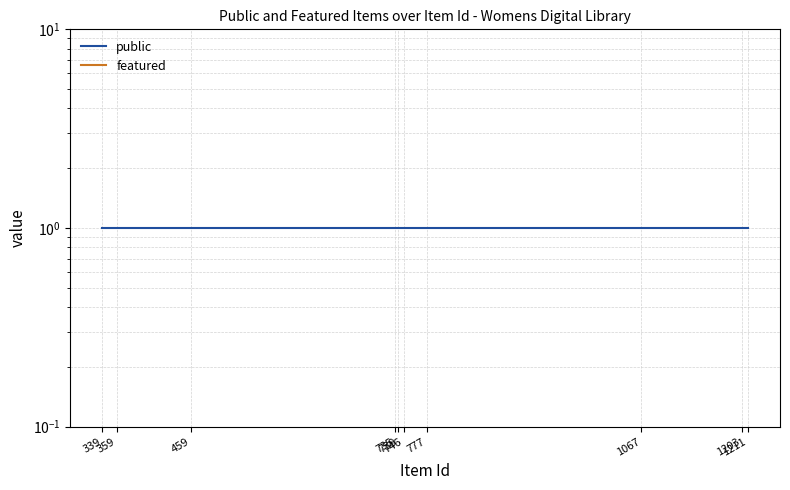

How many data points does each series have?

10